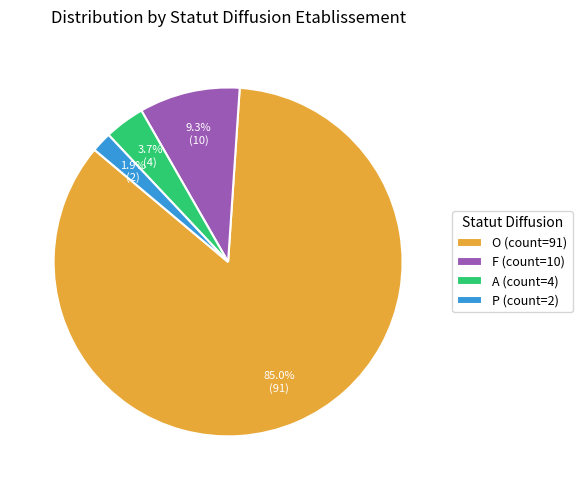

To the nearest percent, what is the difference between the F and A slice percentages?

6%